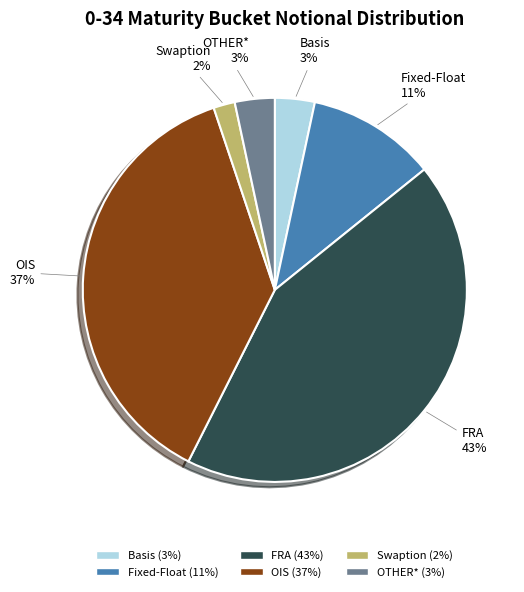

To the nearest percent, what portion does OIS represent?

37%